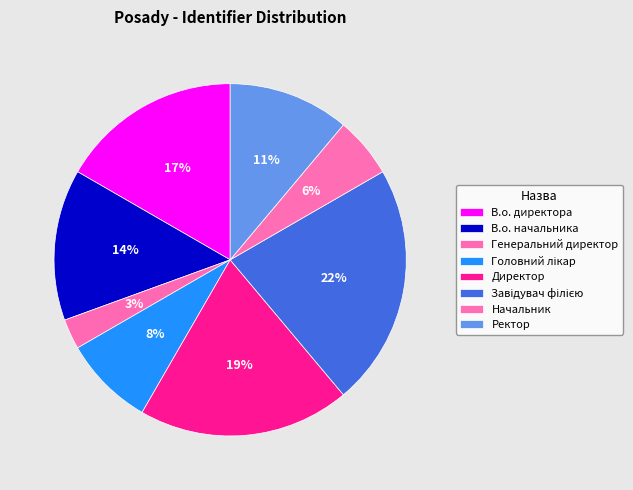

How many segments does this pie chart have?

8